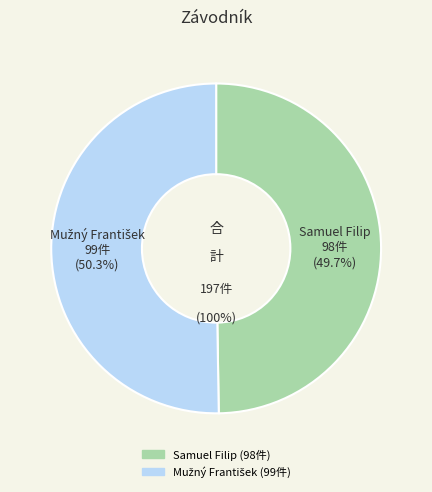

Which category has the smallest portion of the pie?

Samuel Filip